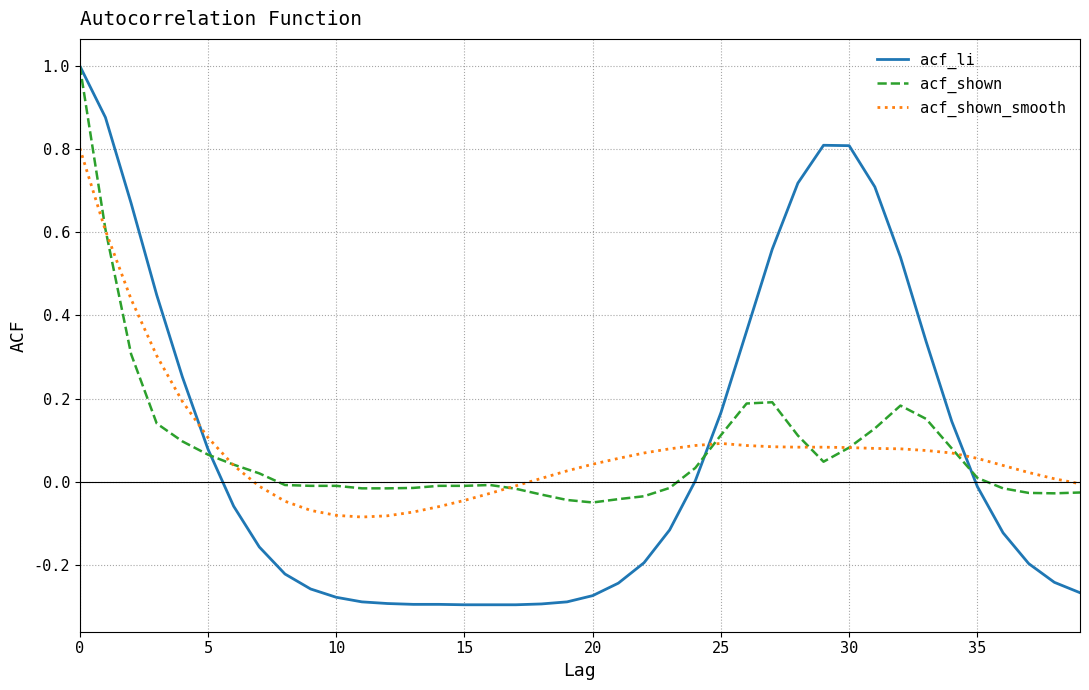

True or false: acf_li has a value of 0.8 at 30.

True